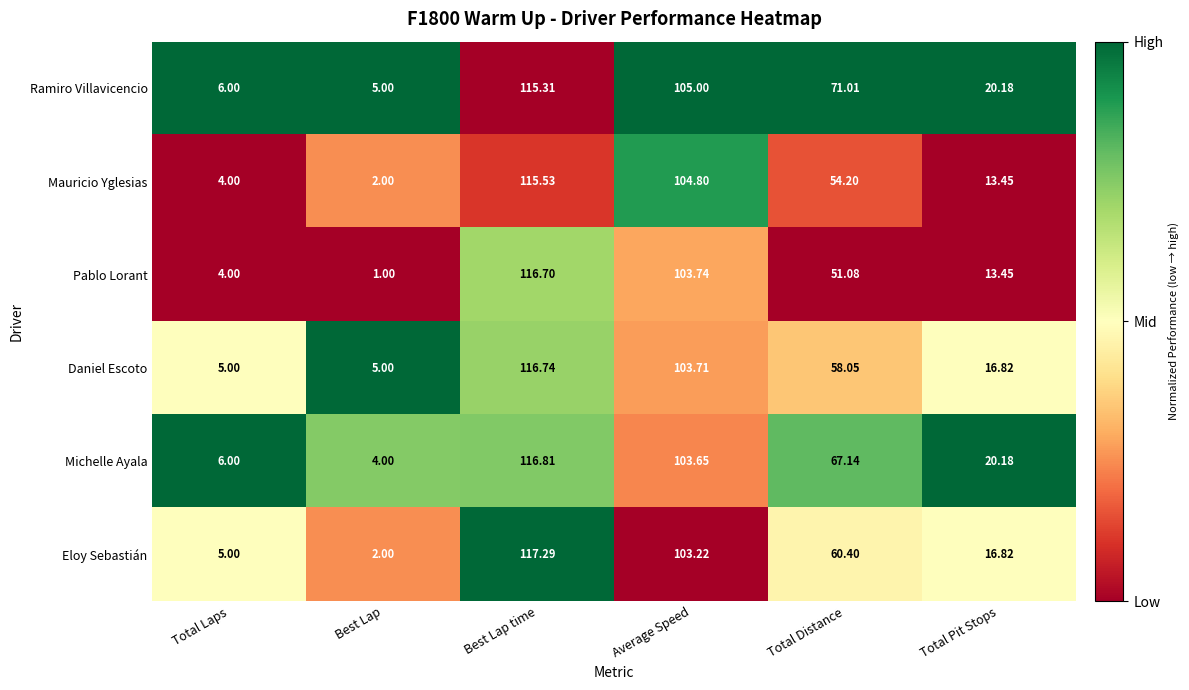

At which label is Daniel Escoto closest to 60?

Total Distance